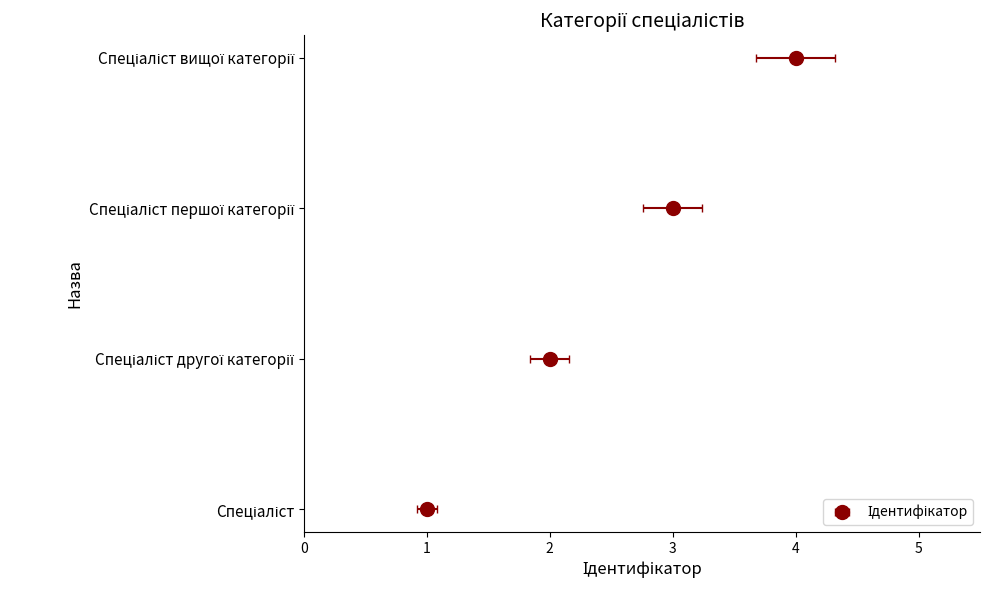

Are the bars horizontal?

No